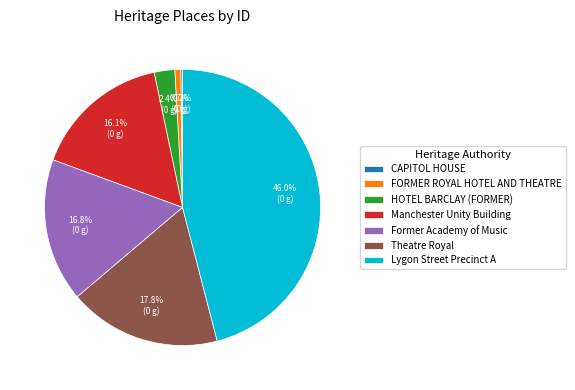

Is there any slice that represents more than half of the pie?

No